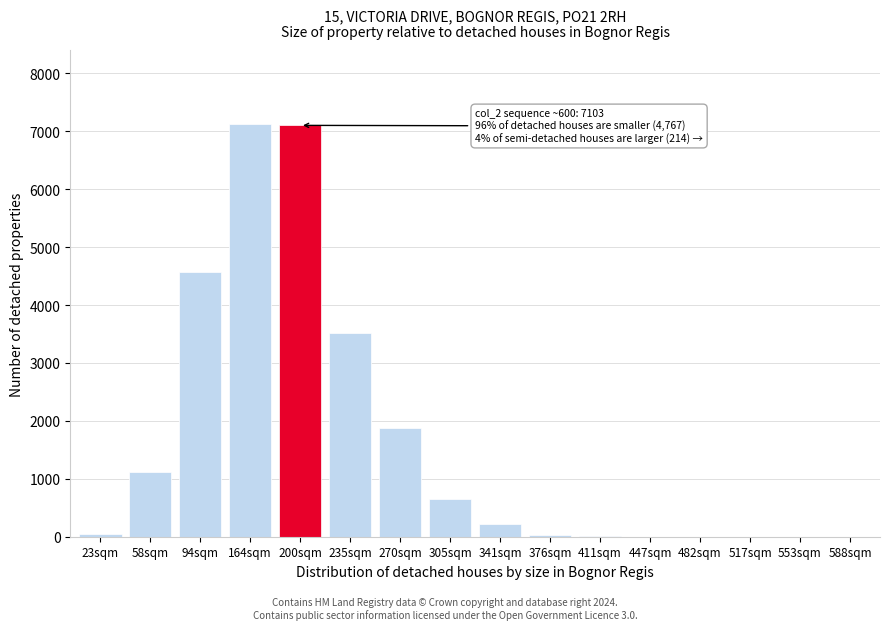

True or false: the data shows 972 at 305sqm.

False